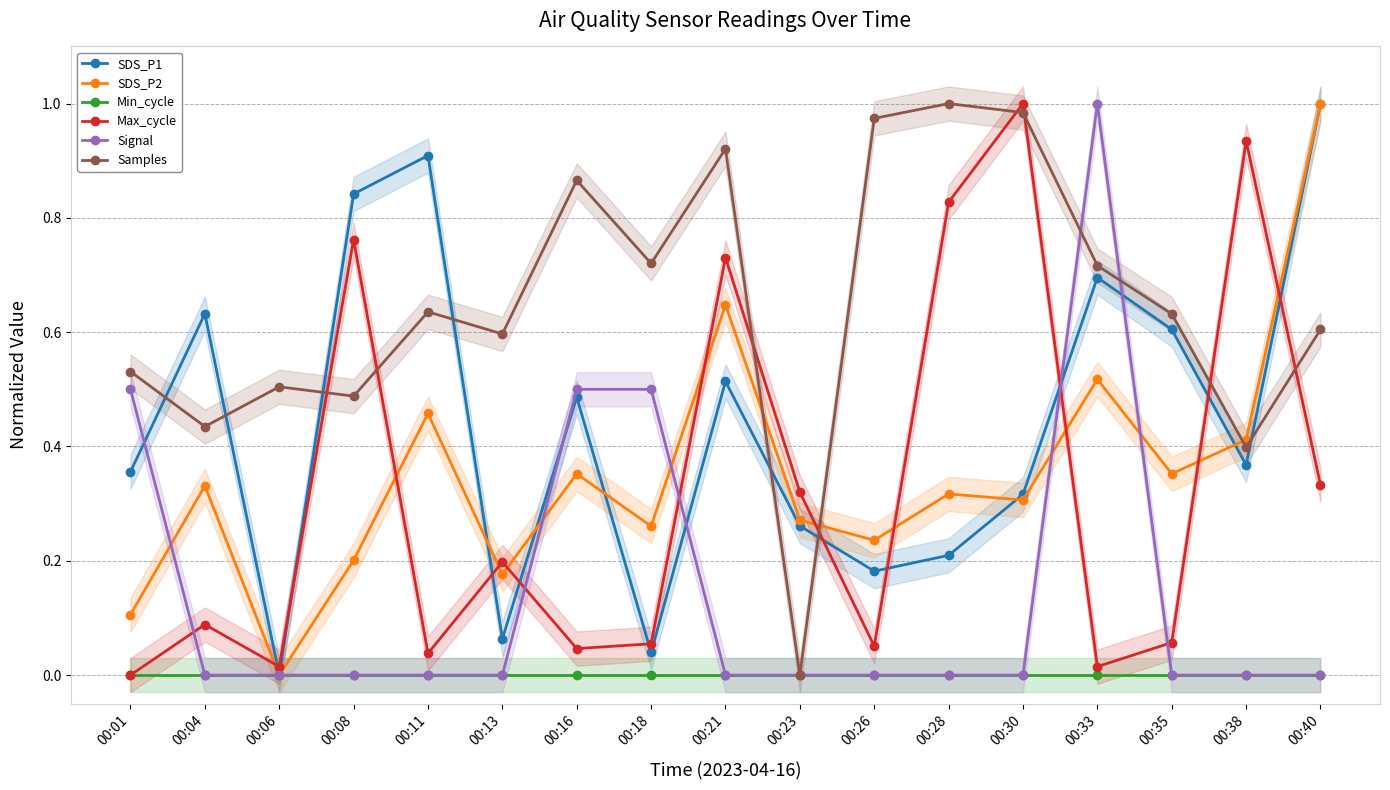

Which series has the widest spread of values?

SDS_P1